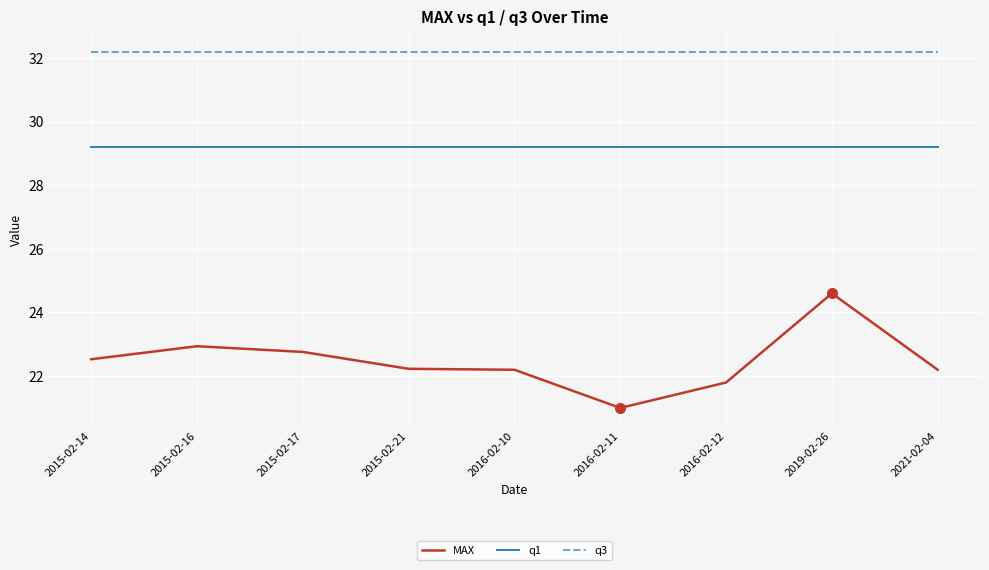

The value of q3 at 2015-02-21 is 32.2. True or false?

True